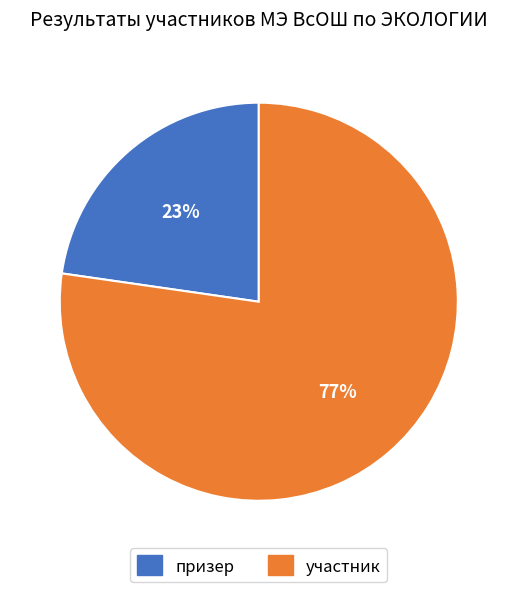

How many slices are in this pie chart?

2